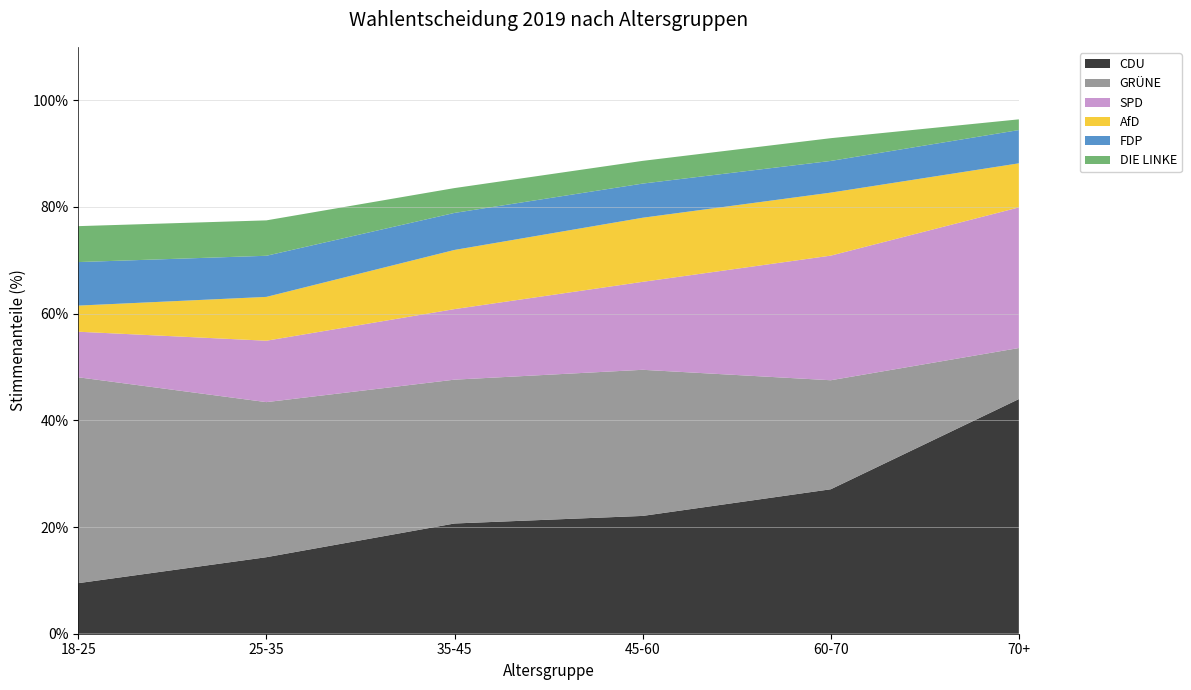

Reading left to right, list all the values displayed in this chart.

CDU: 9.5	14.3	20.7	22.1	27.1	44.0
GRÜNE: 38.6	29.1	27.0	27.4	20.4	9.6
SPD: 8.5	11.5	13.2	16.5	23.4	26.4
AfD: 4.9	8.2	11.1	12.0	11.8	8.3
FDP: 8.2	7.7	6.9	6.4	5.9	6.2
DIE LINKE: 6.7	6.6	4.7	4.3	4.3	2.0